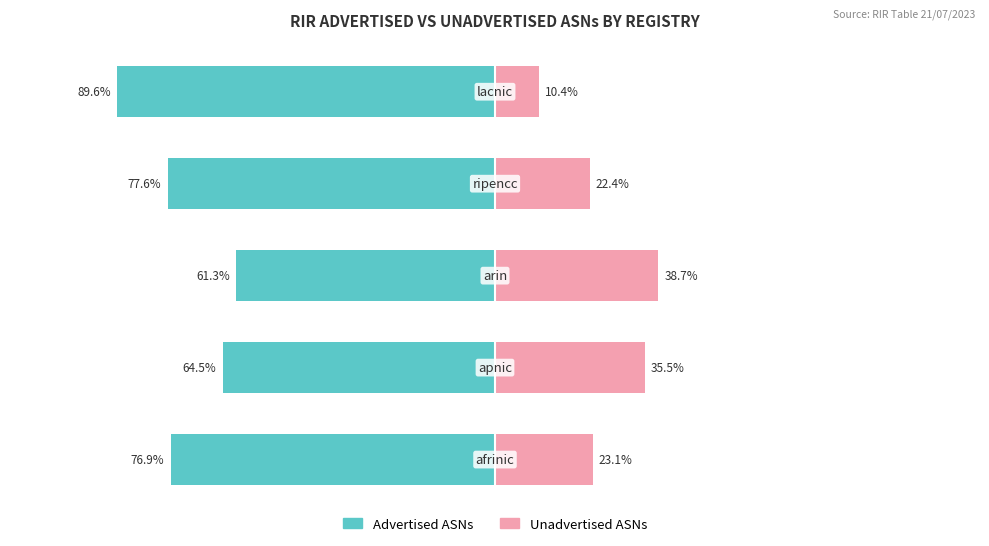

The Unadvertised ASNs series shows 35.5 at 1. True or false?

True